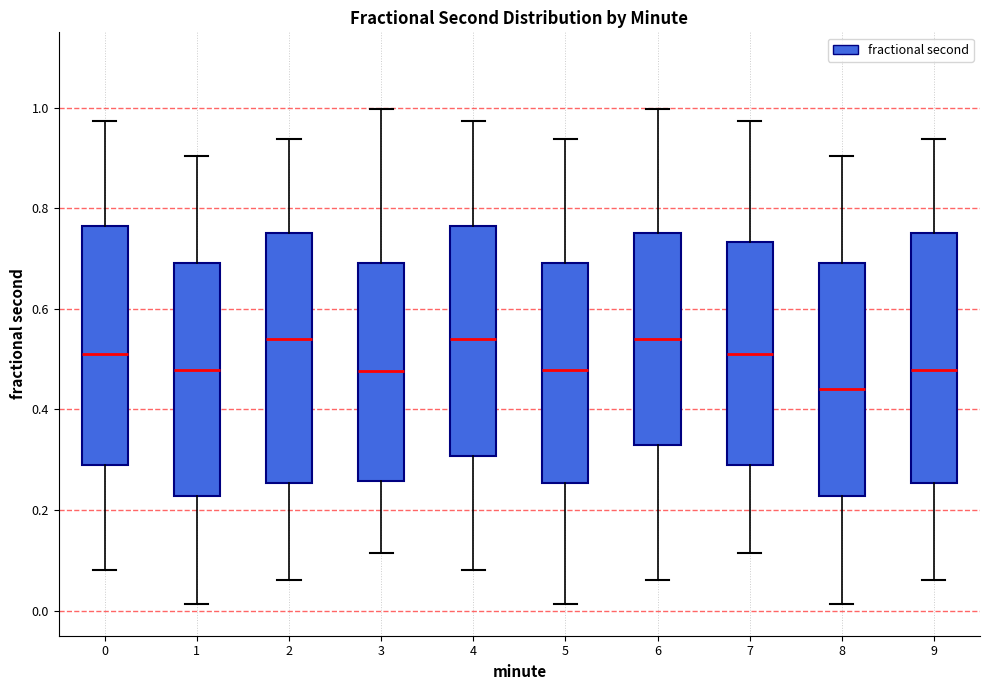

Which box's median line is the lowest?

8